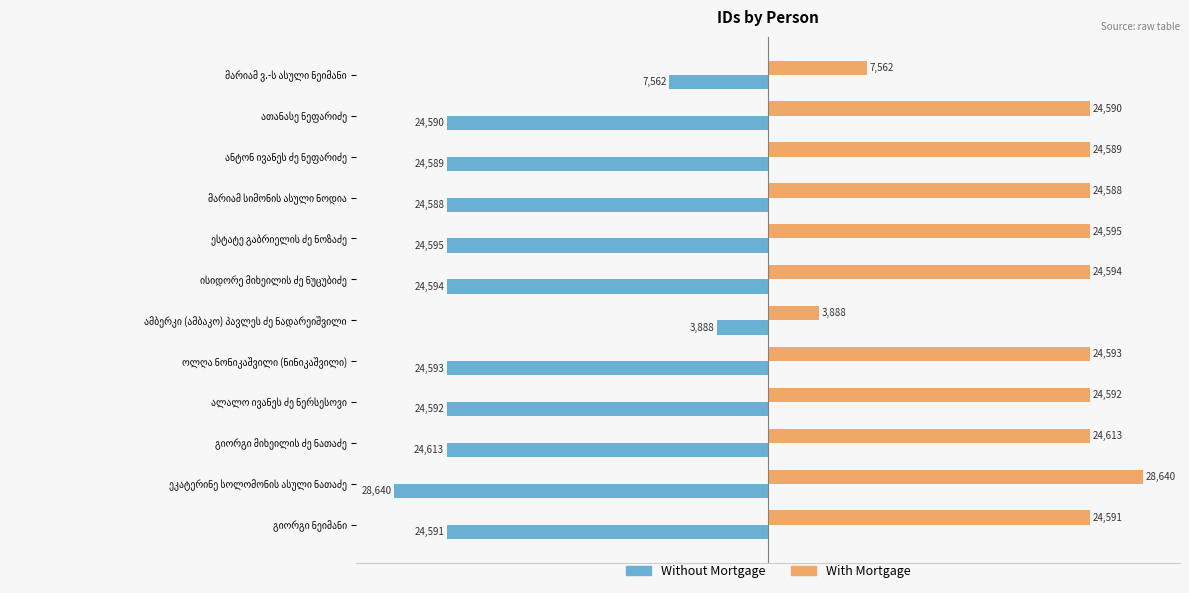

What is the difference between the maximum and second lowest values in the With Mortgage series?

21078